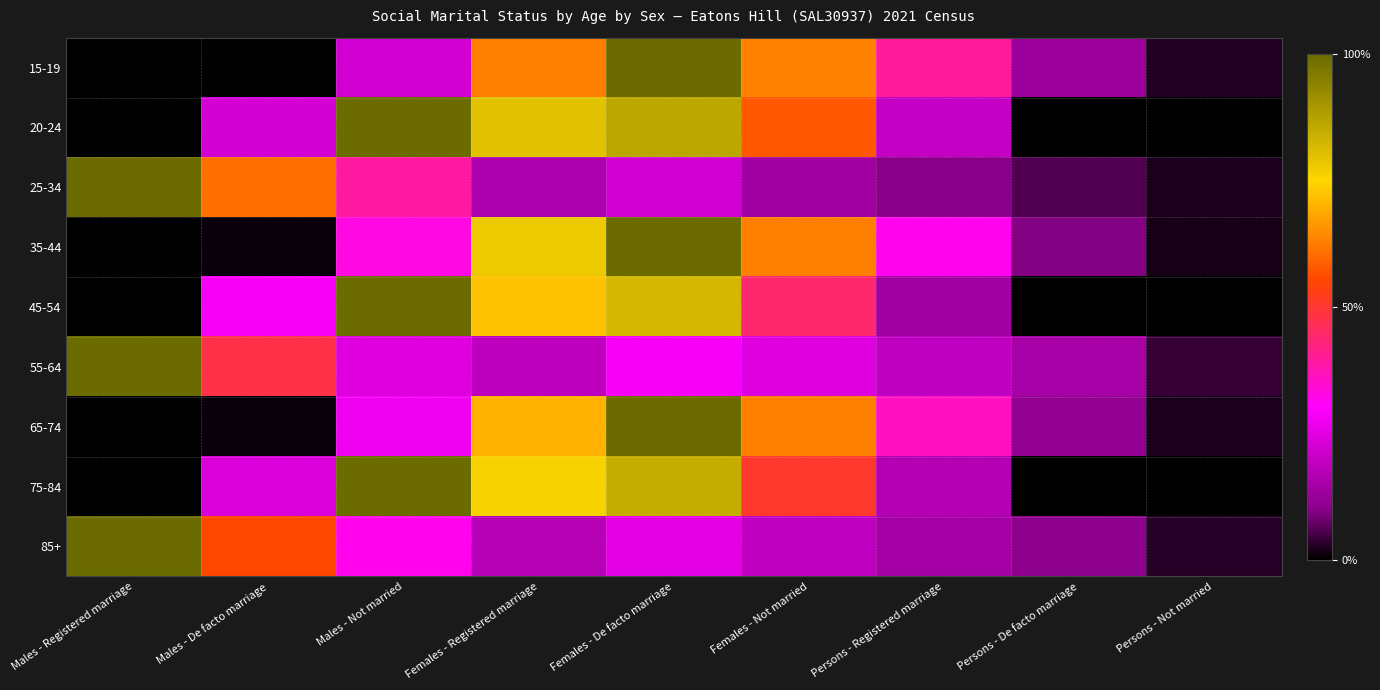

Reading left to right, extract all data points from this chart.

15-19: Males - Registered marriage=0.0	Males - De facto marriage=0.0	Males - Not married=0.2	Females - Registered marriage=0.6	Females - De facto marriage=1.0	Females - Not married=0.6	Persons - Registered marriage=0.4	Persons - De facto marriage=0.1	Persons - Not married=0.0
20-24: Males - Registered marriage=0.0	Males - De facto marriage=0.2	Males - Not married=1.0	Females - Registered marriage=0.8	Females - De facto marriage=0.9	Females - Not married=0.6	Persons - Registered marriage=0.2	Persons - De facto marriage=0.0	Persons - Not married=0.0
25-34: Males - Registered marriage=1.0	Males - De facto marriage=0.6	Males - Not married=0.4	Females - Registered marriage=0.2	Females - De facto marriage=0.2	Females - Not married=0.1	Persons - Registered marriage=0.1	Persons - De facto marriage=0.1	Persons - Not married=0.0
35-44: Males - Registered marriage=0.0	Males - De facto marriage=0.0	Males - Not married=0.3	Females - Registered marriage=0.8	Females - De facto marriage=1.0	Females - Not married=0.6	Persons - Registered marriage=0.3	Persons - De facto marriage=0.1	Persons - Not married=0.0
45-54: Males - Registered marriage=0.0	Males - De facto marriage=0.3	Males - Not married=1.0	Females - Registered marriage=0.7	Females - De facto marriage=0.8	Females - Not married=0.4	Persons - Registered marriage=0.1	Persons - De facto marriage=0.0	Persons - Not married=0.0
55-64: Males - Registered marriage=1.0	Males - De facto marriage=0.5	Males - Not married=0.2	Females - Registered marriage=0.2	Females - De facto marriage=0.3	Females - Not married=0.2	Persons - Registered marriage=0.2	Persons - De facto marriage=0.1	Persons - Not married=0.0
65-74: Males - Registered marriage=0.0	Males - De facto marriage=0.0	Males - Not married=0.3	Females - Registered marriage=0.7	Females - De facto marriage=1.0	Females - Not married=0.6	Persons - Registered marriage=0.4	Persons - De facto marriage=0.1	Persons - Not married=0.0
75-84: Males - Registered marriage=0.0	Males - De facto marriage=0.2	Males - Not married=1.0	Females - Registered marriage=0.8	Females - De facto marriage=0.8	Females - Not married=0.5	Persons - Registered marriage=0.2	Persons - De facto marriage=0.0	Persons - Not married=0.0
85+: Males - Registered marriage=1.0	Males - De facto marriage=0.6	Males - Not married=0.3	Females - Registered marriage=0.2	Females - De facto marriage=0.3	Females - Not married=0.2	Persons - Registered marriage=0.1	Persons - De facto marriage=0.1	Persons - Not married=0.0